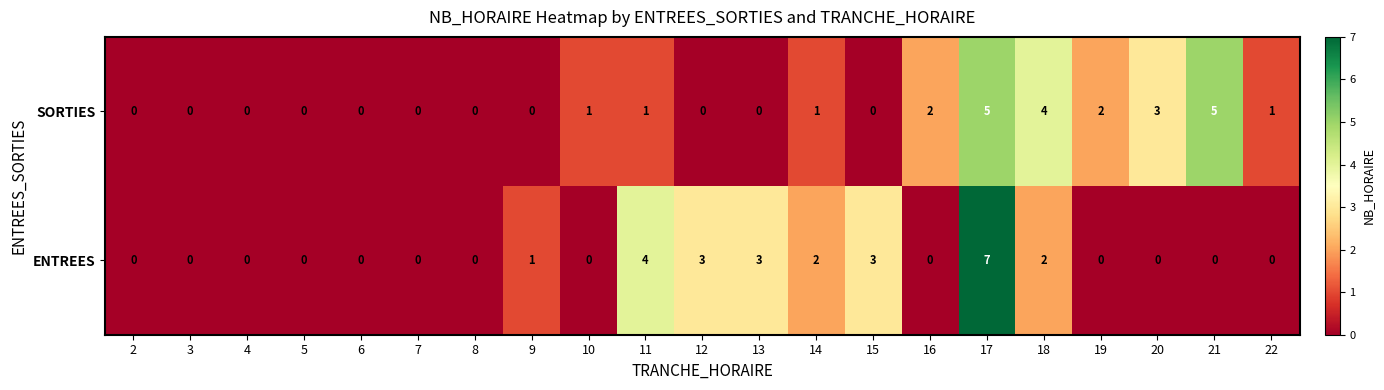

Is it true that SORTIES equals 3 at 21?

False